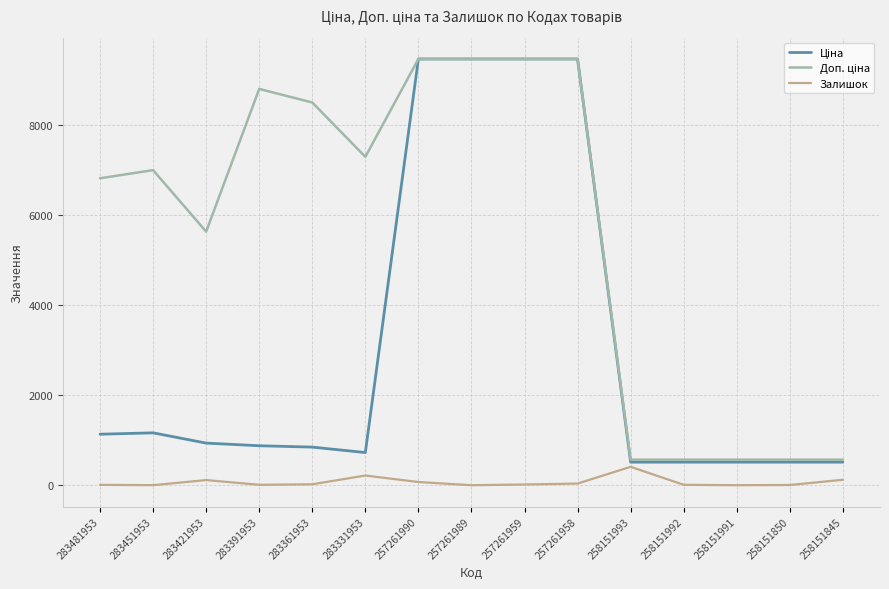

The Залишок series shows 118.0 at 283421953. True or false?

True